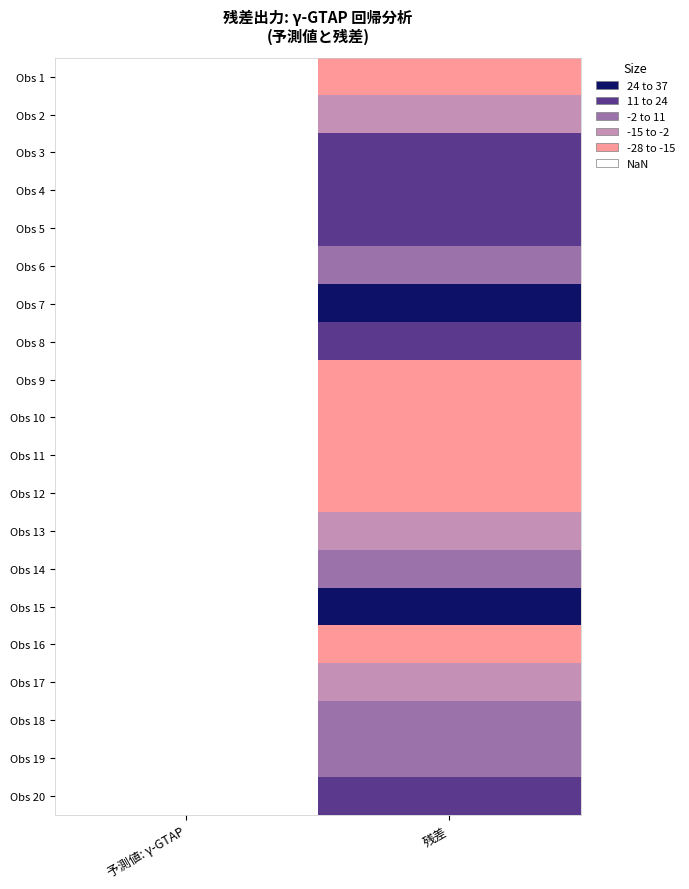

What is the difference between the highest and lowest values at 予測値: γ-GTAP?

32.7